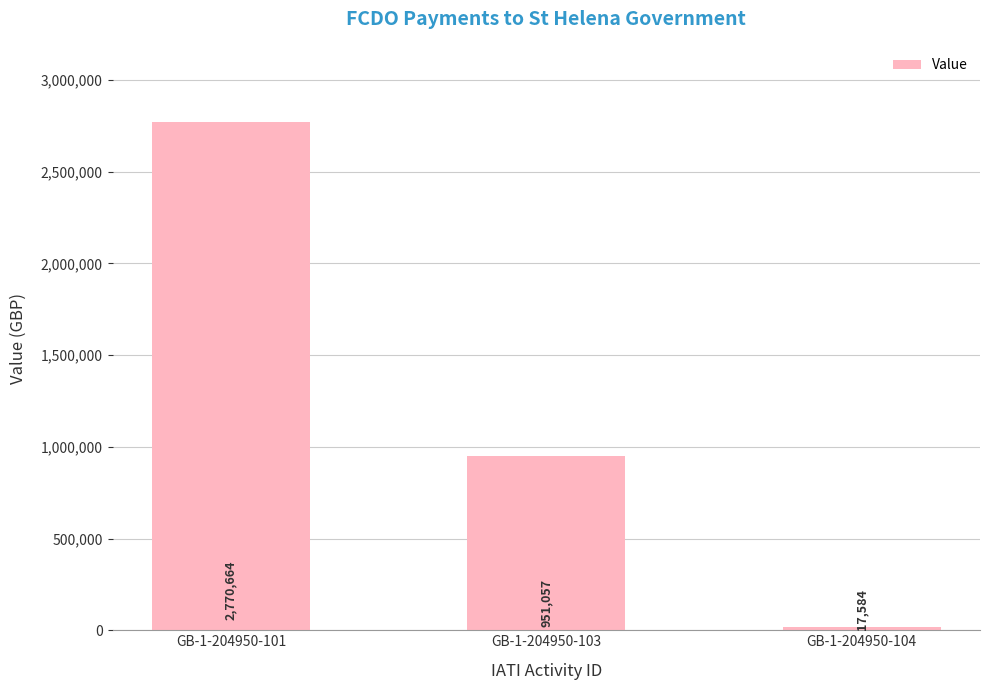

List the labels in order of value, smallest first.

GB-1-204950-104, GB-1-204950-103, GB-1-204950-101